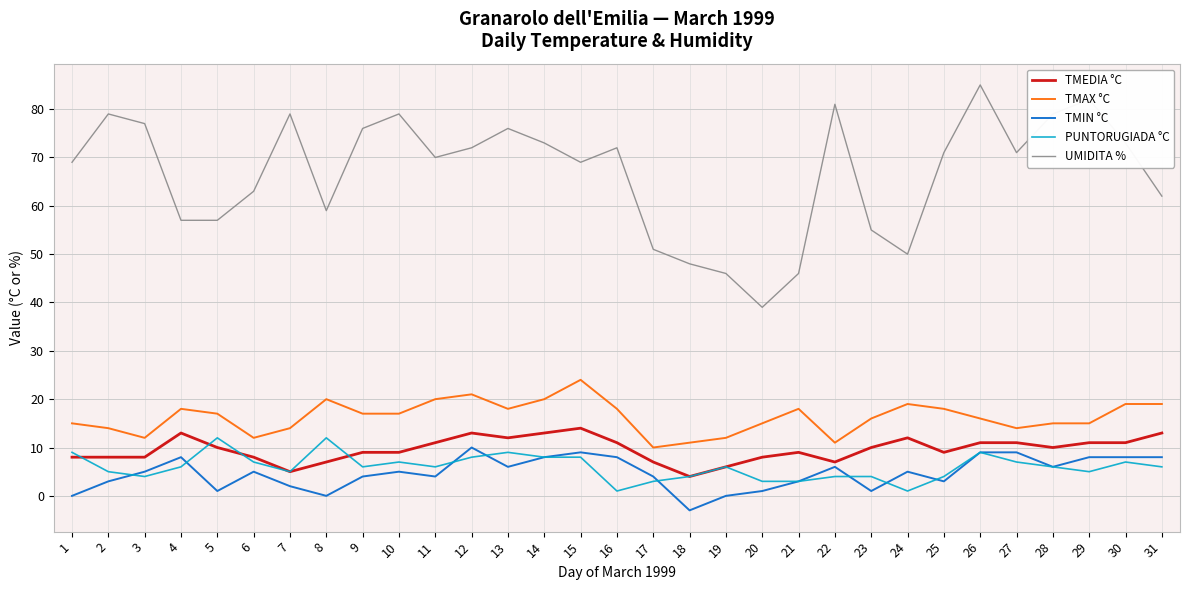

Is it true that TMAX °C equals 19 at 24?

True